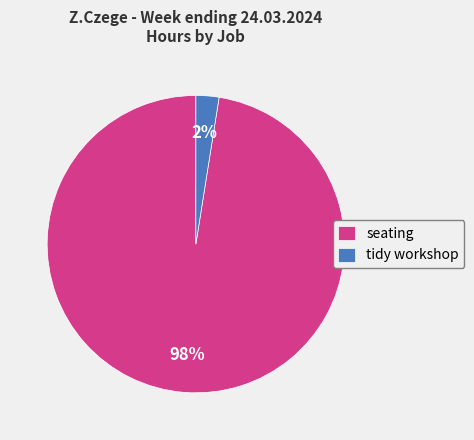

True or false: seating accounts for 98% of the total.

True